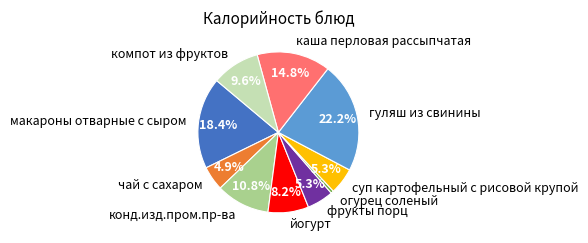

Between чай с сахаром and каша перловая рассыпчатая, which is larger?

каша перловая рассыпчатая